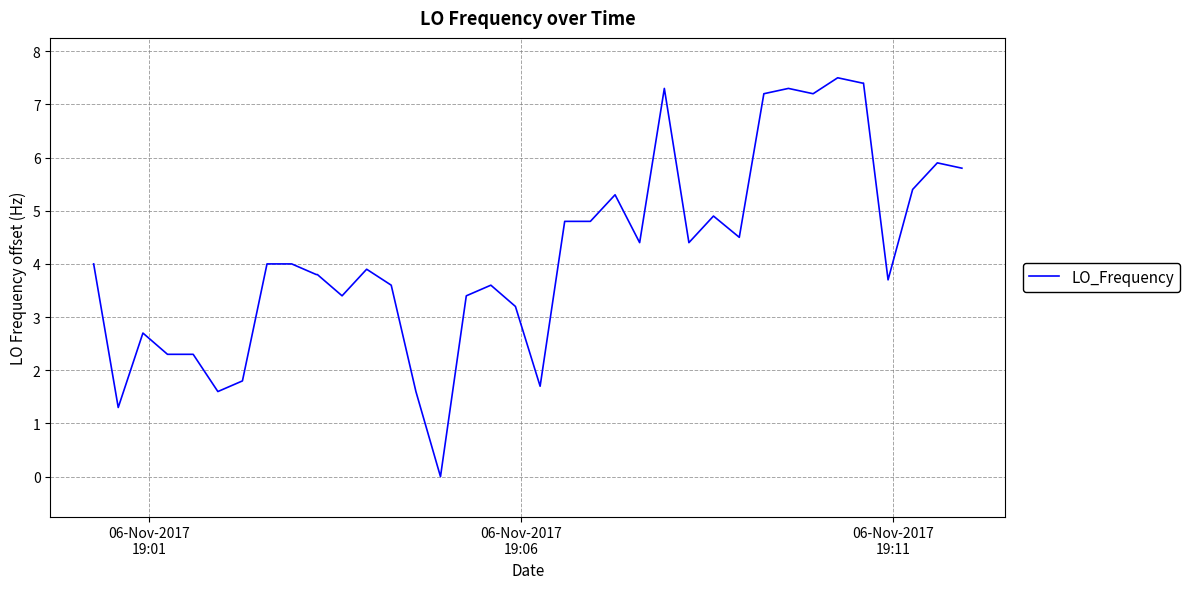

How many values are above zero?

39